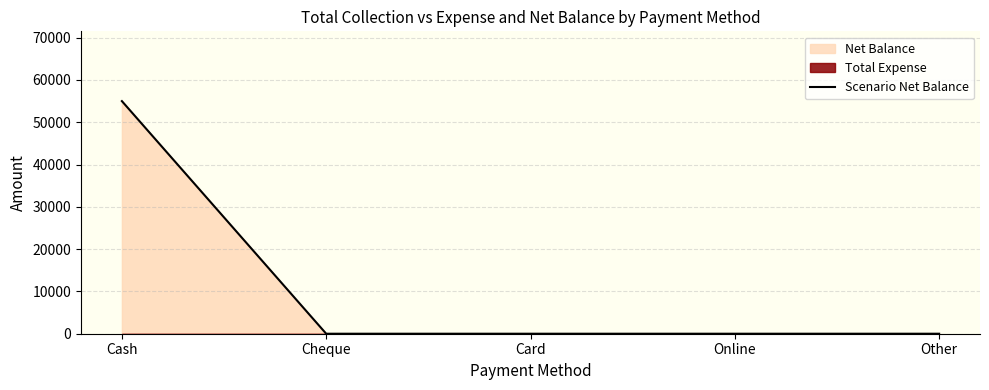

How many lines are shown in the chart?

1